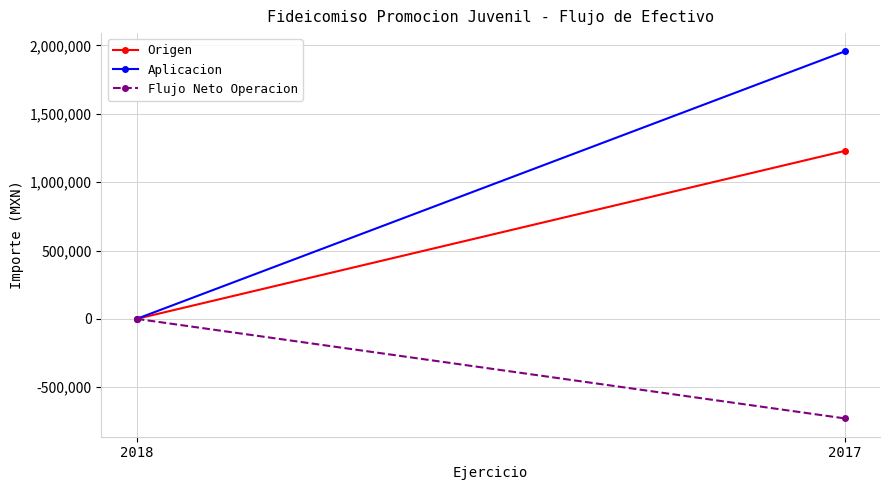

How many categories are shown in the chart?

2